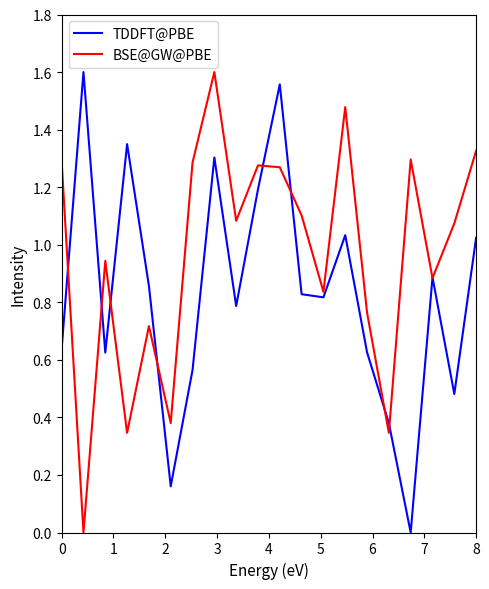

Which series ends up on top after the final intersection of TDDFT@PBE and BSE@GW@PBE?

BSE@GW@PBE